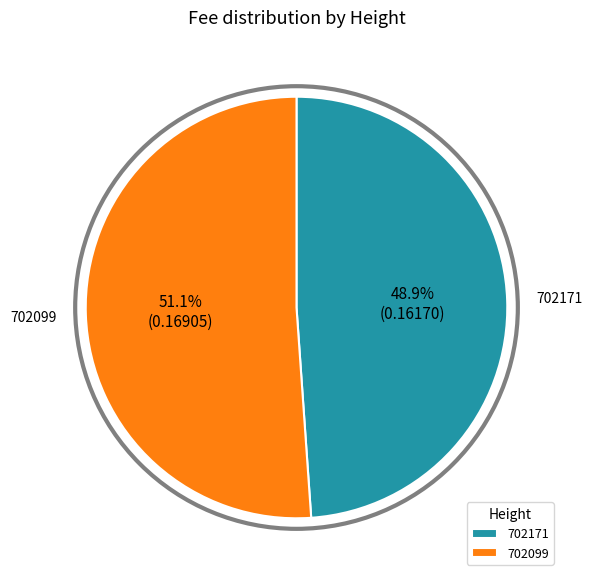

Is 702099 the majority of the pie?

Yes